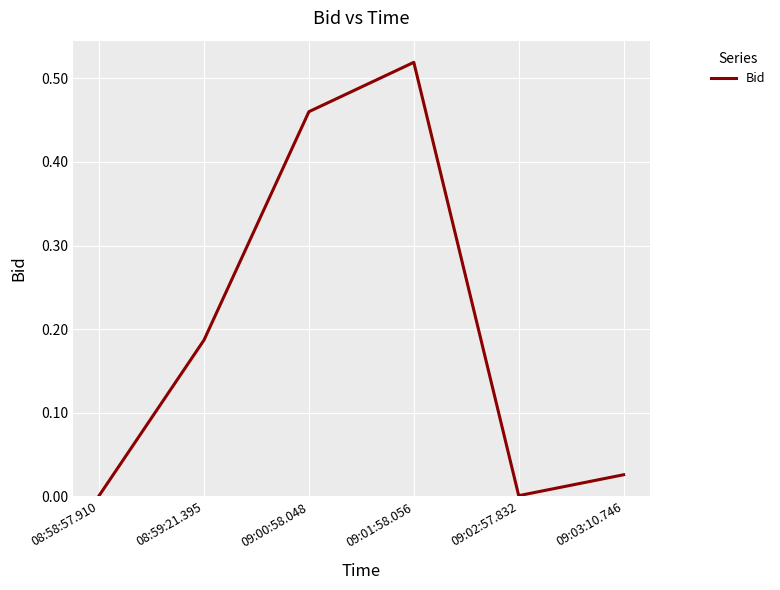

Which category has the highest value across all series?

09:01:58.056